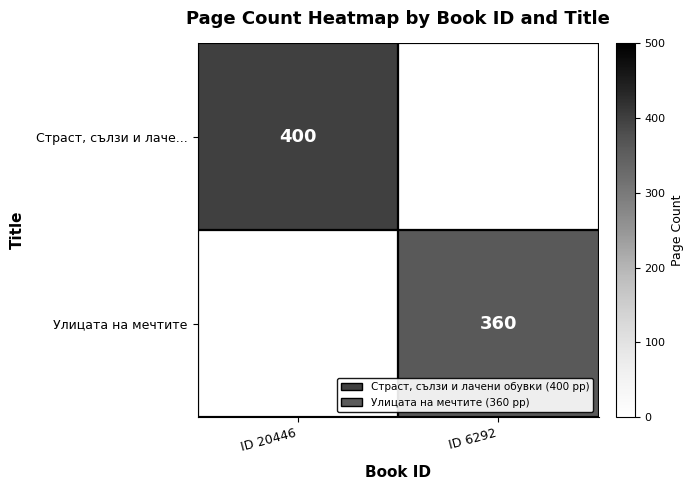

Is it true that Улицата на мечтите equals 171.0 at ID 6292?

False